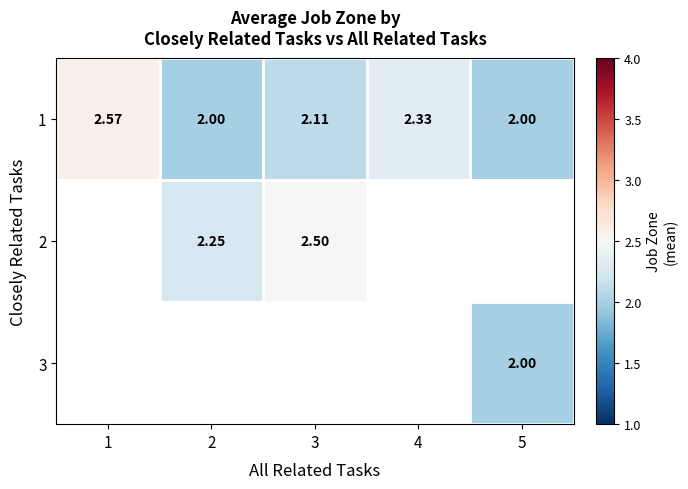

Between 3 and 5, which is larger?

3